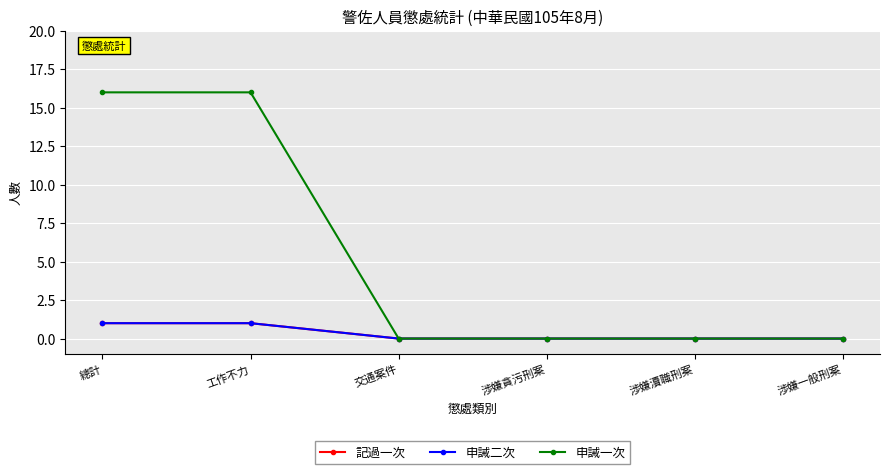

Count the 記過一次 values in the range 0 to 1.

6